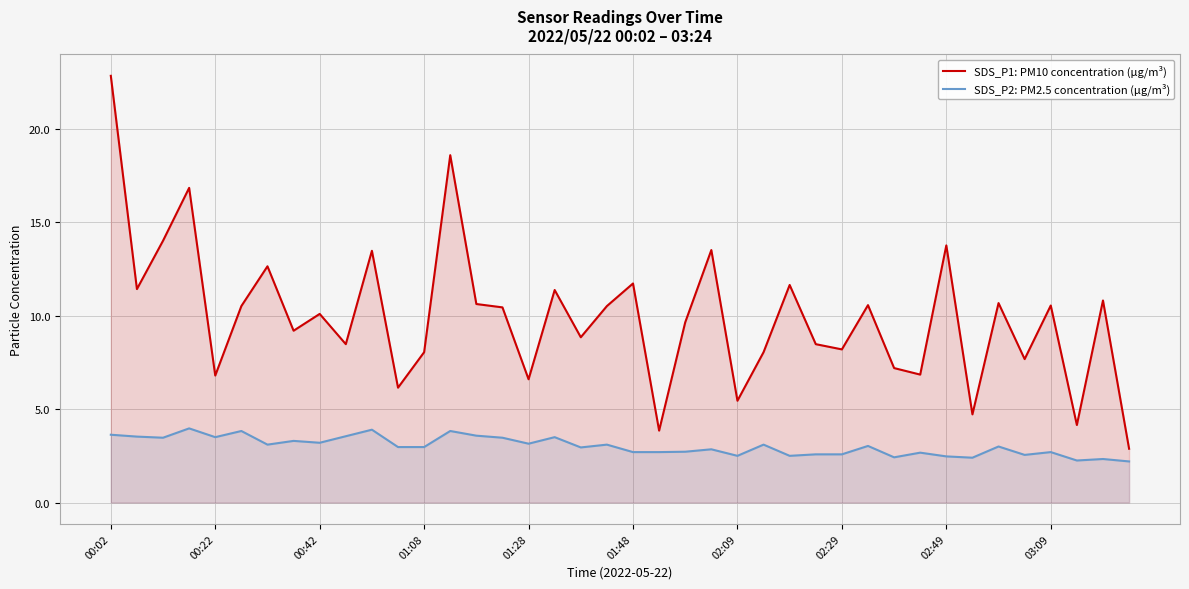

What are all the series names shown in the legend?

SDS_P1: PM10 concentration (µg/m³), SDS_P2: PM2.5 concentration (µg/m³)